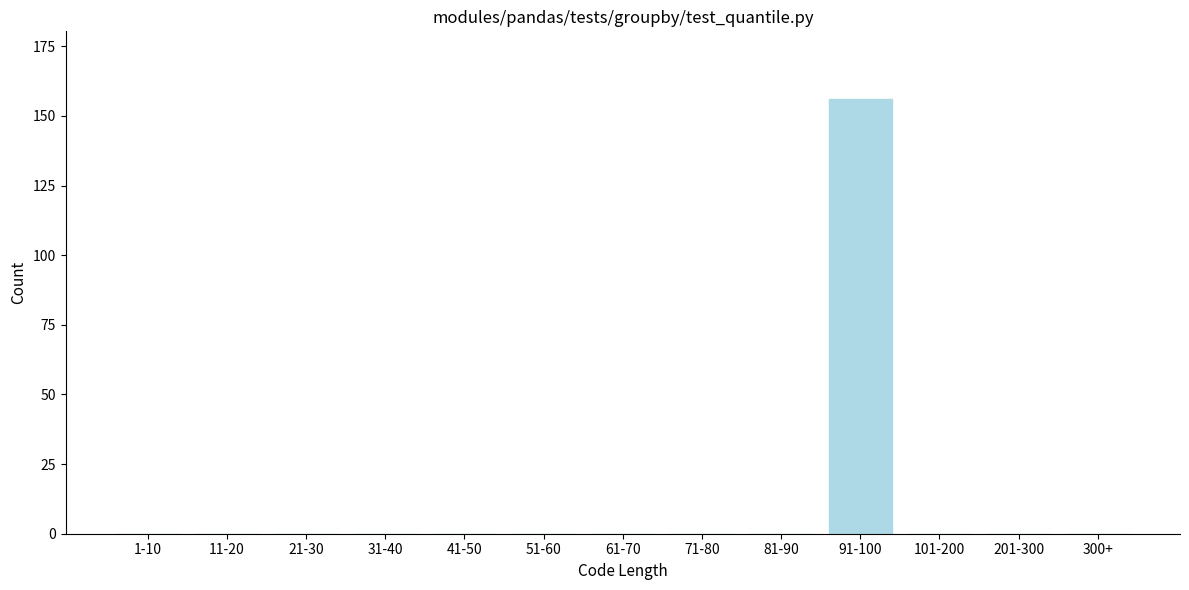

Reading left to right, list all the values displayed in this chart.

1-10=0	11-20=0	21-30=0	31-40=0	41-50=0	51-60=0	61-70=0	71-80=0	81-90=0	91-100=156	101-200=0	201-300=0	300+=0